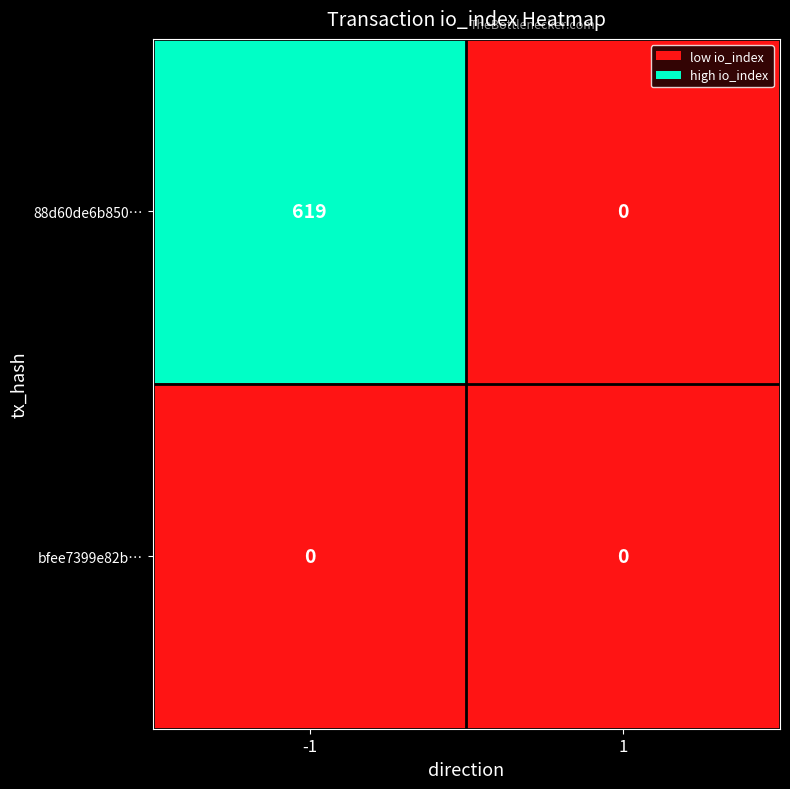

The 88d60de6b850… series shows 1089 at -1. True or false?

False